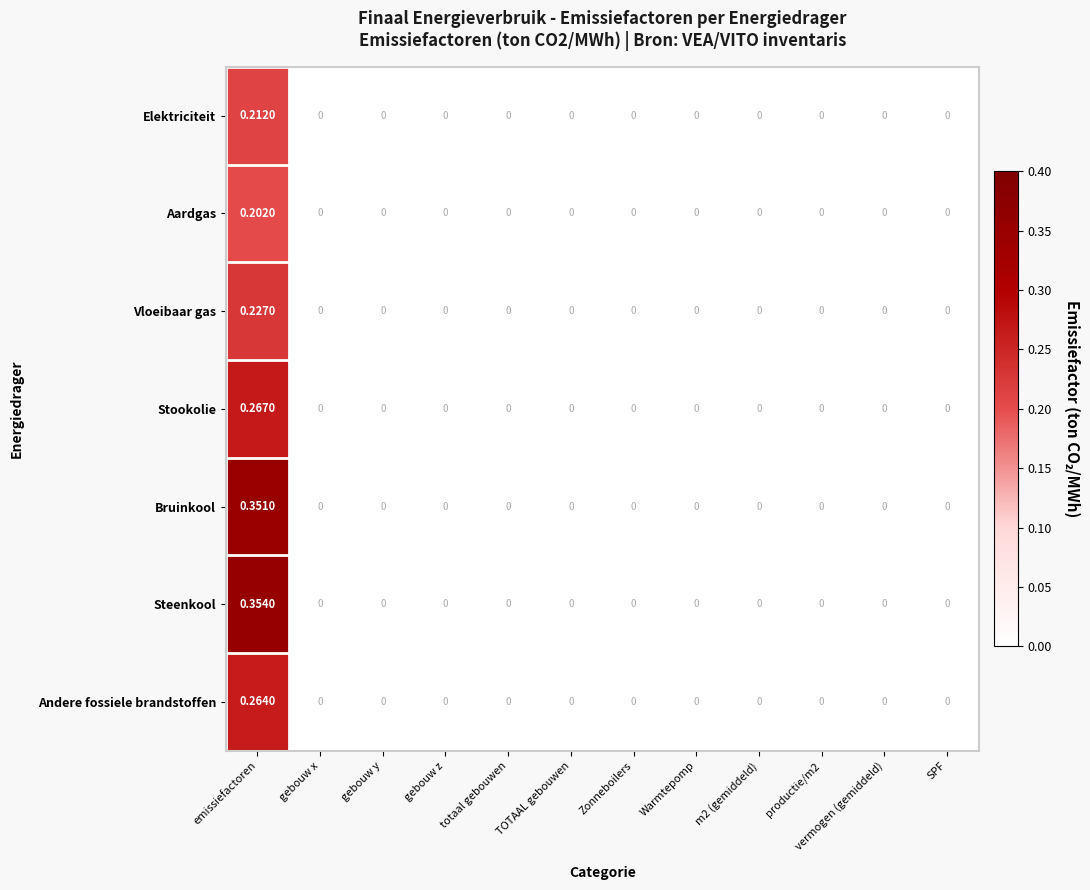

At which category is the sum across all series the highest?

emissiefactoren